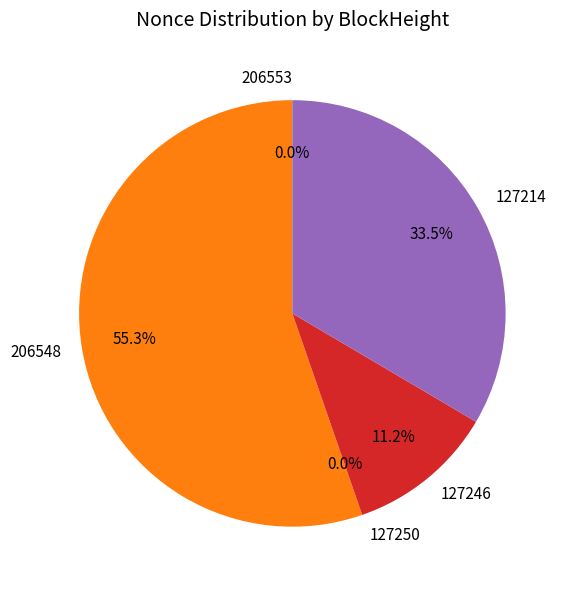

Approximately how many times larger is the value at 127214 compared to 206548?

0.6